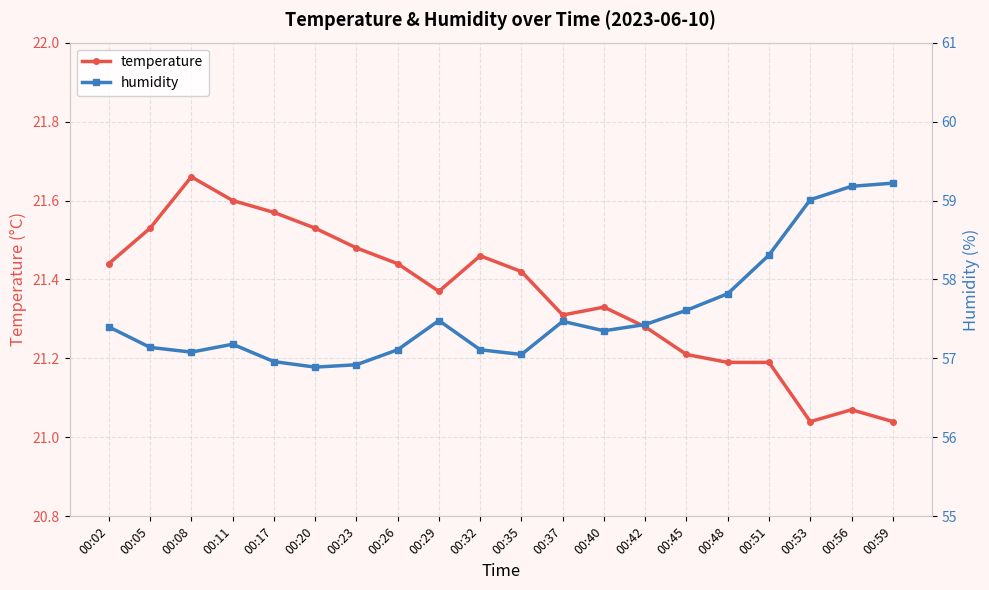

At 00:45, list the series in order from largest to smallest.

humidity, temperature